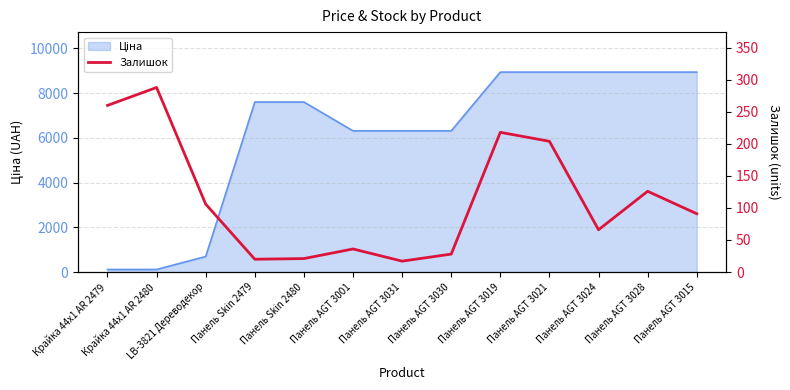

Reading left to right, what are all the values shown in this chart?

Крайка 44x1 AR 2479=260	Крайка 44x1 AR 2480=288	LB-3821 Дереводекор=106	Панель Skin 2479=20	Панель Skin 2480=21	Панель AGT 3001=36	Панель AGT 3031=17	Панель AGT 3030=28	Панель AGT 3019=218	Панель AGT 3021=204	Панель AGT 3024=66	Панель AGT 3028=126	Панель AGT 3015=91